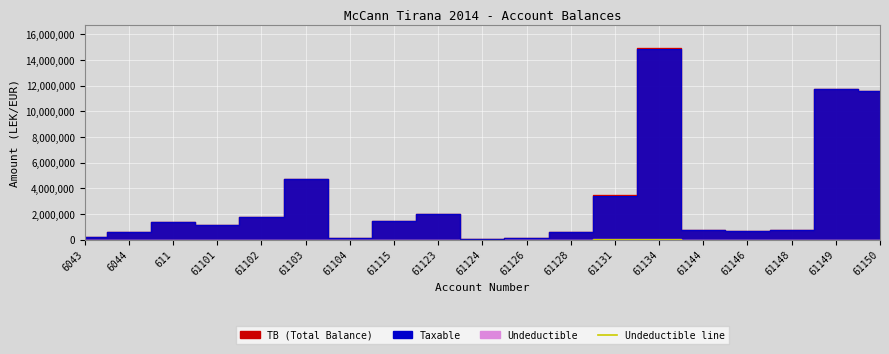

Reading left to right, what are all the values shown in this chart?

Taxable: 250227.1	575296.9	1366068.5	1149043.7	1735151.5	4731146.9	105900.0	1433753.2	1991862.2	61813.2	157990.0	567460.5	3437988.5	14887859.8	779642.1	666085.5	769080.9	11717876.6	11574631.1
Undeductible: 0.0	12822.0	0.0	0.0	0.0	3920.0	0.0	250.0	18500.0	0.0	5100.0	0.0	28000.0	43299.0	0.0	0.0	0.0	0.0	0.0
TB: 250227.1	588118.9	1366068.5	1149043.7	1735151.5	4735066.9	105900.0	1434003.2	2010362.2	61813.2	163090.0	567460.5	3465988.5	14931158.8	779642.1	666085.5	769080.9	11717876.6	11574631.1